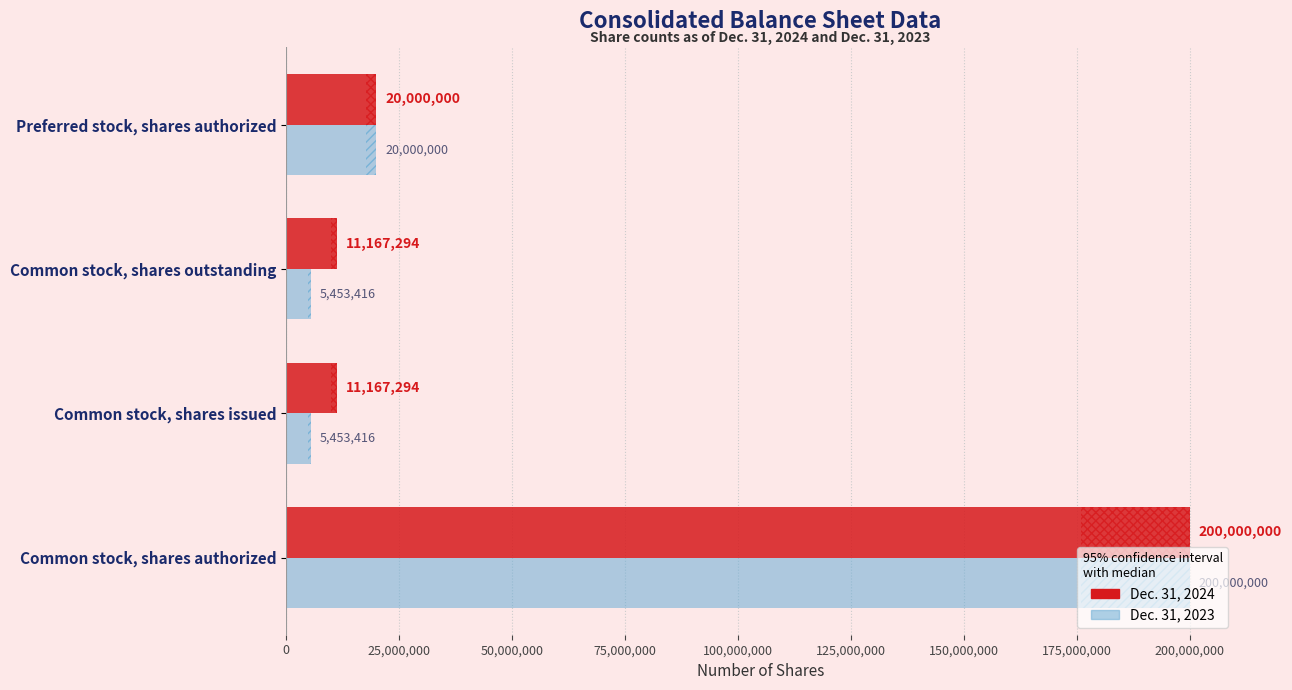

Rank the series at Common stock, shares outstanding from highest to lowest value.

Dec. 31, 2024, Dec. 31, 2023